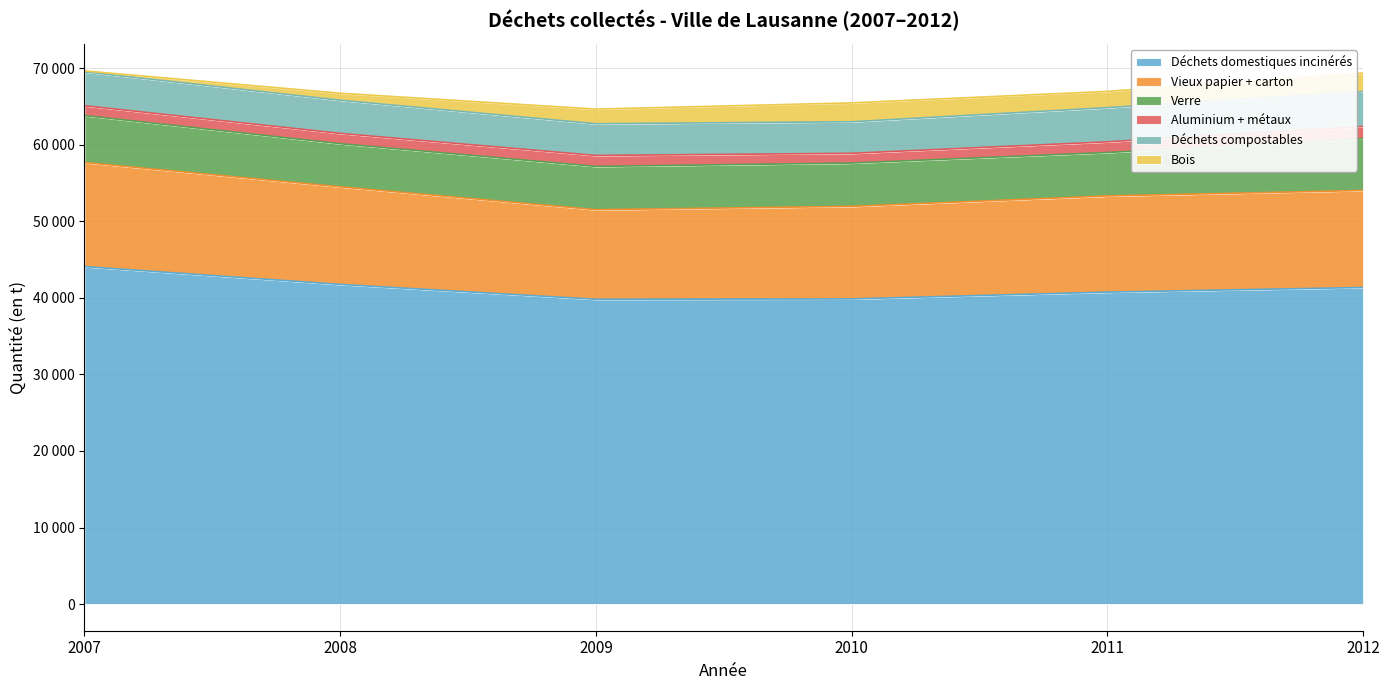

What is the sum of the Aluminium + métaux values at 2008 and 2009?

2773